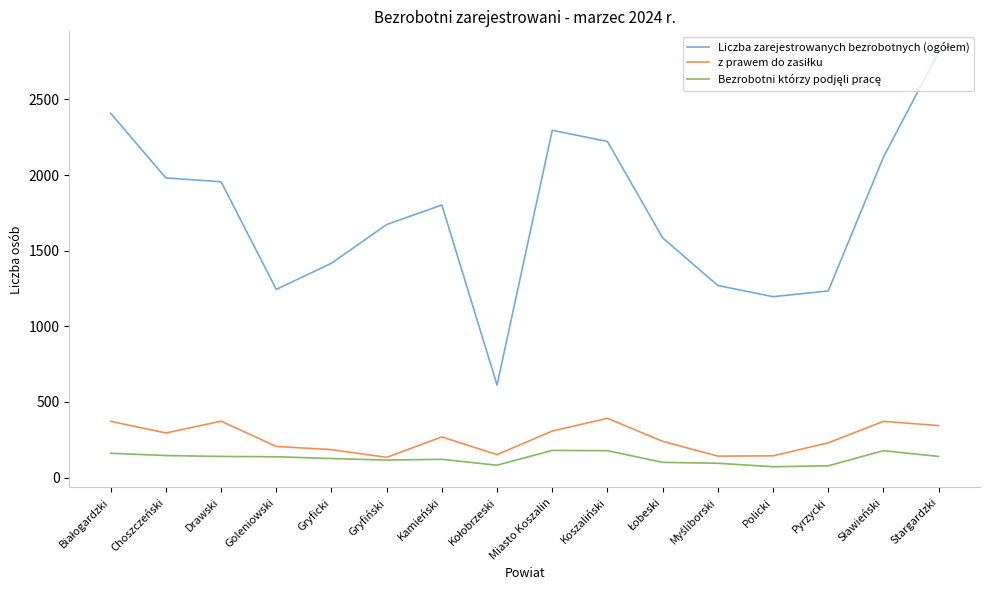

Which category has the highest value across all series?

Stargardzki